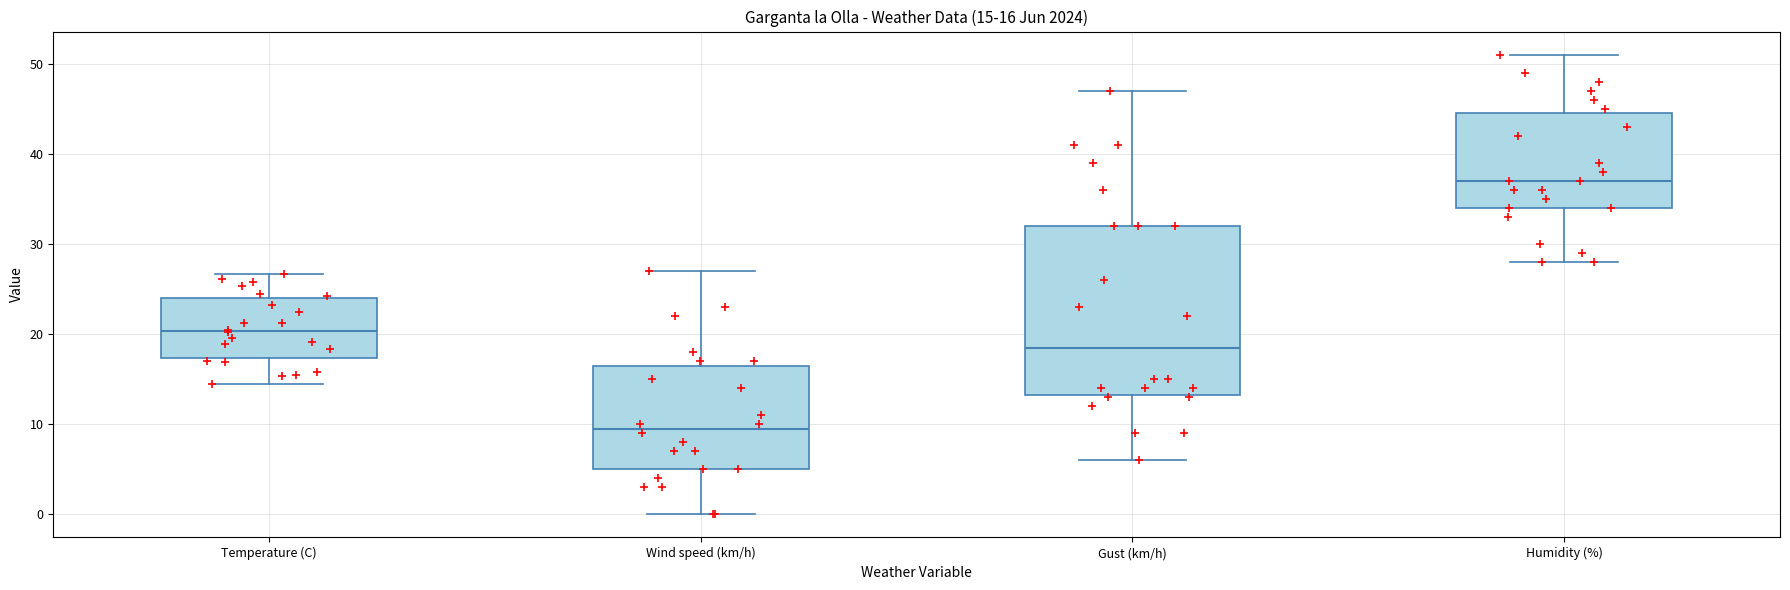

Comparing the boxes themselves (not the whiskers), which one is the tallest?

Gust (km/h)